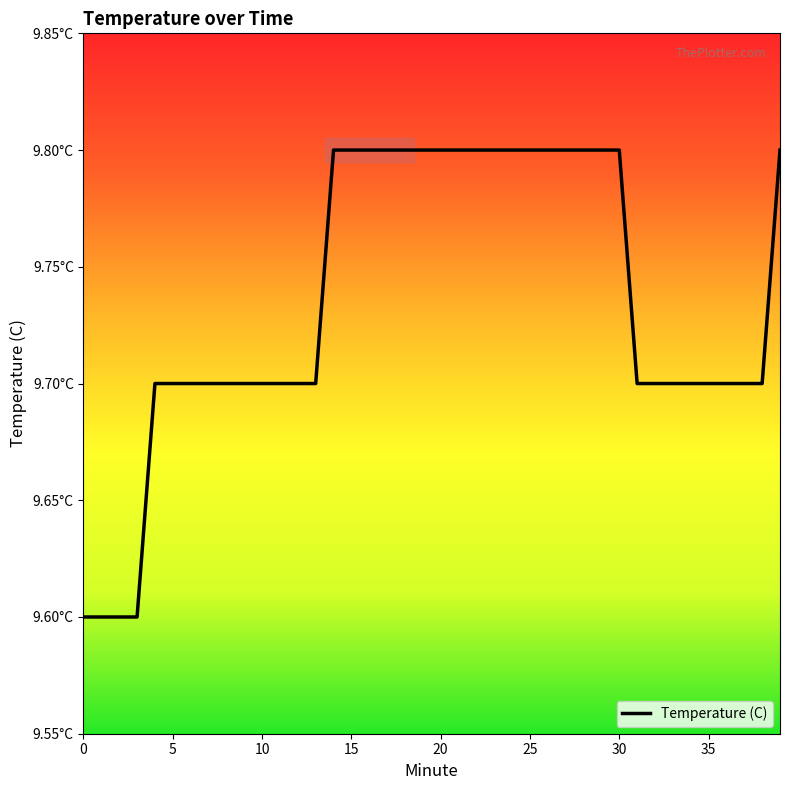

How many lines are shown in the chart?

1